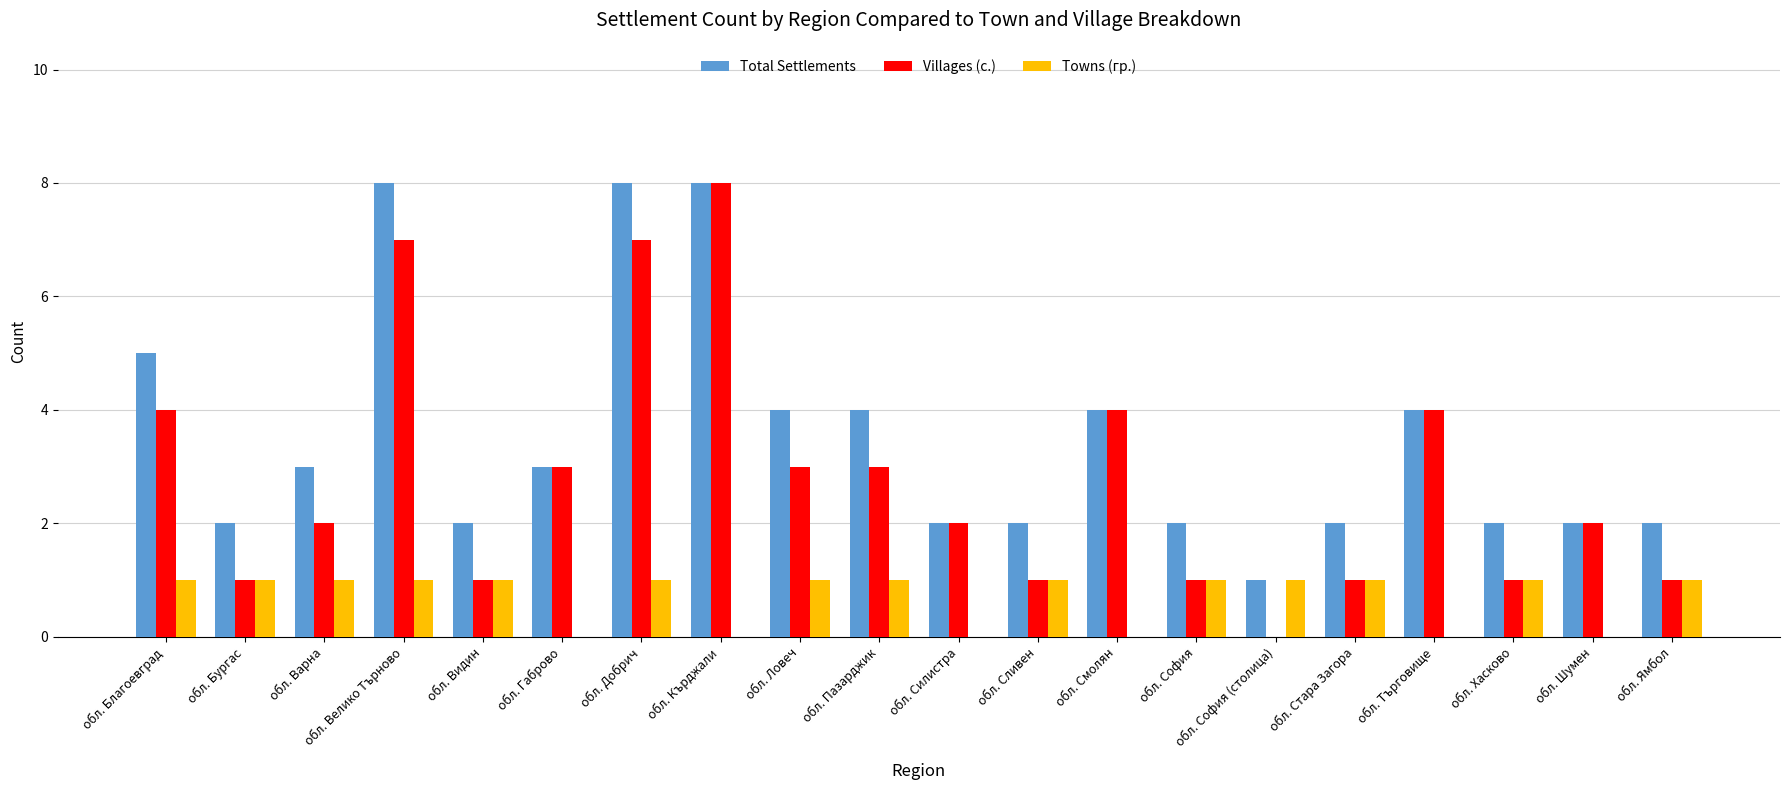

Reading right to left, list all the values displayed in this chart.

Total Settlements: 2	2	2	4	2	1	2	4	2	2	4	4	8	8	3	2	8	3	2	5
Villages (с.): 1	2	1	4	1	0	1	4	1	2	3	3	8	7	3	1	7	2	1	4
Towns (гр.): 1	0	1	0	1	1	1	0	1	0	1	1	0	1	0	1	1	1	1	1